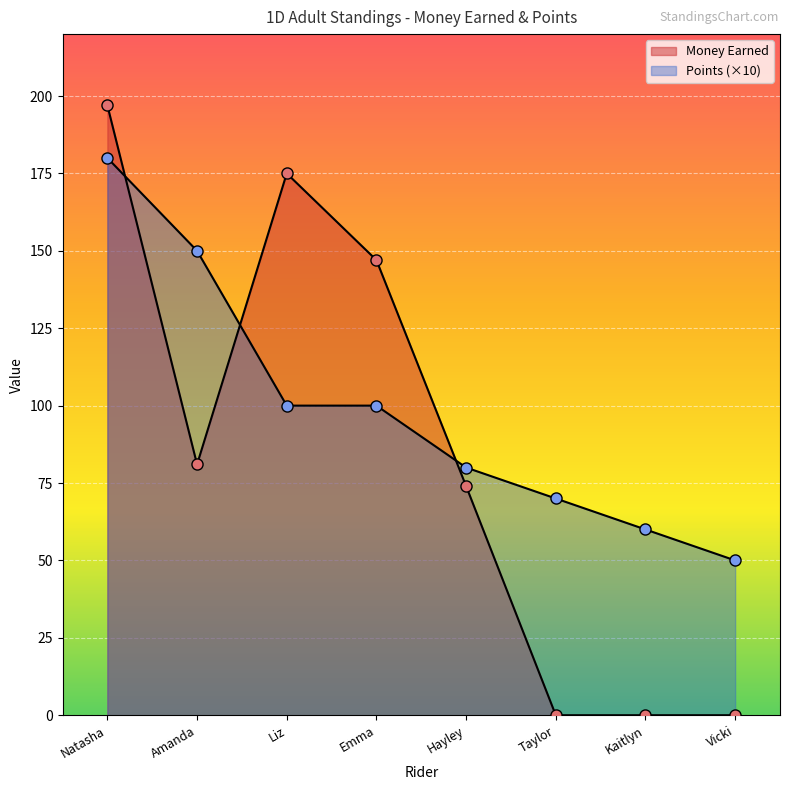

Is it true that Points equals 80 at Hayley?

True